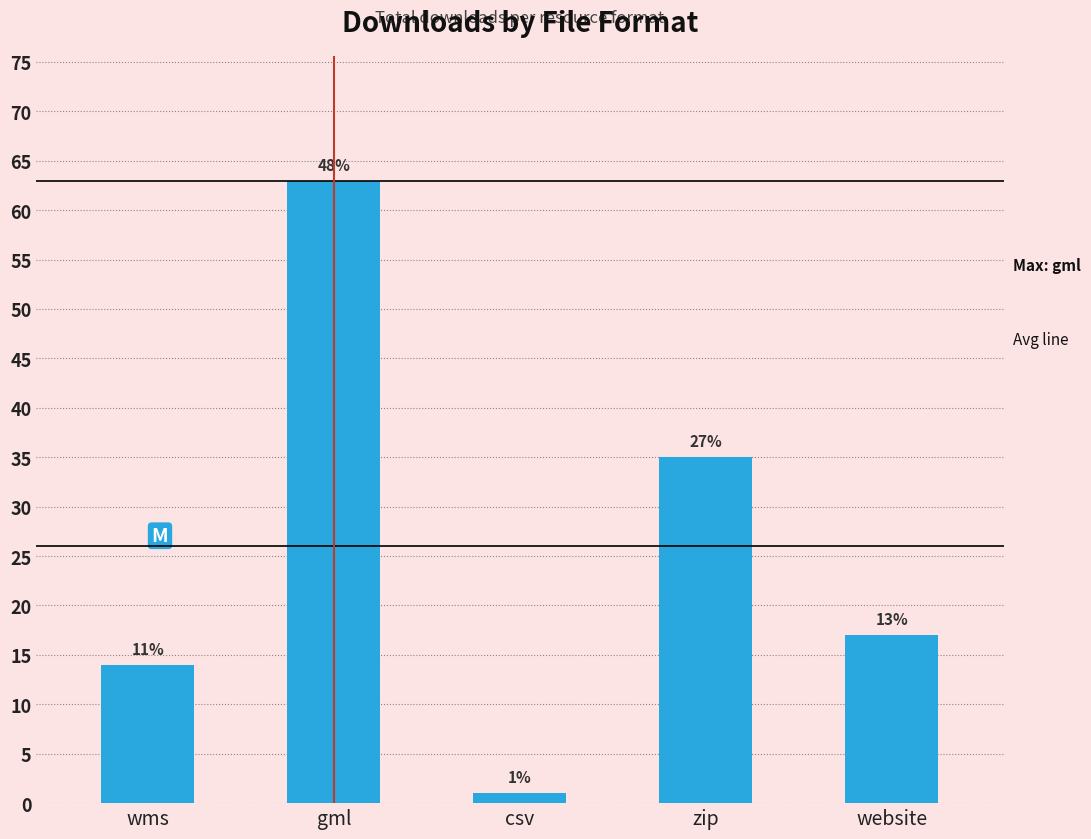

Rank the categories by value from highest to lowest.

gml, zip, website, wms, csv